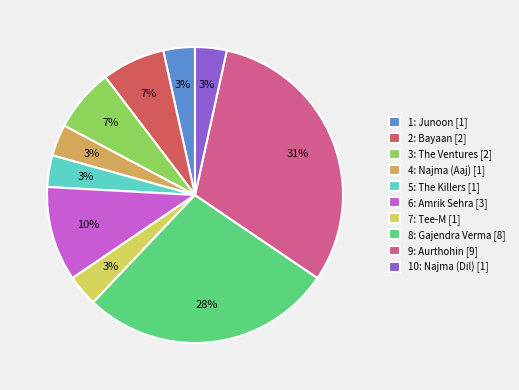

Count the number of slices in the pie.

10